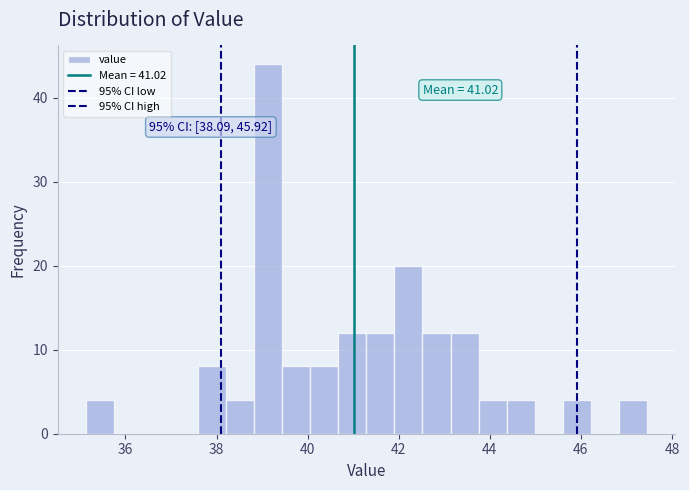

Read against the x-axis, roughly where is the centre of the tallest bar?

39.2